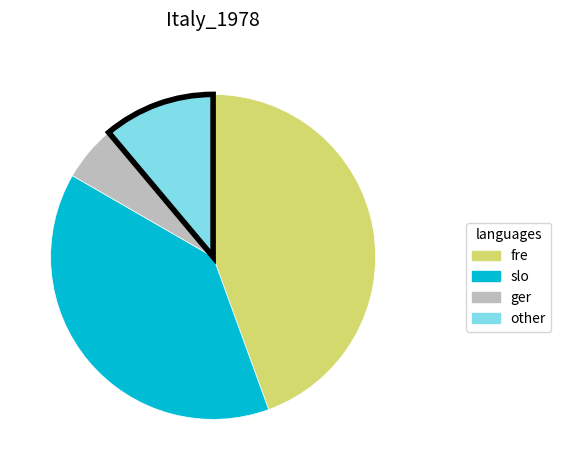

How many segments does this pie chart have?

4